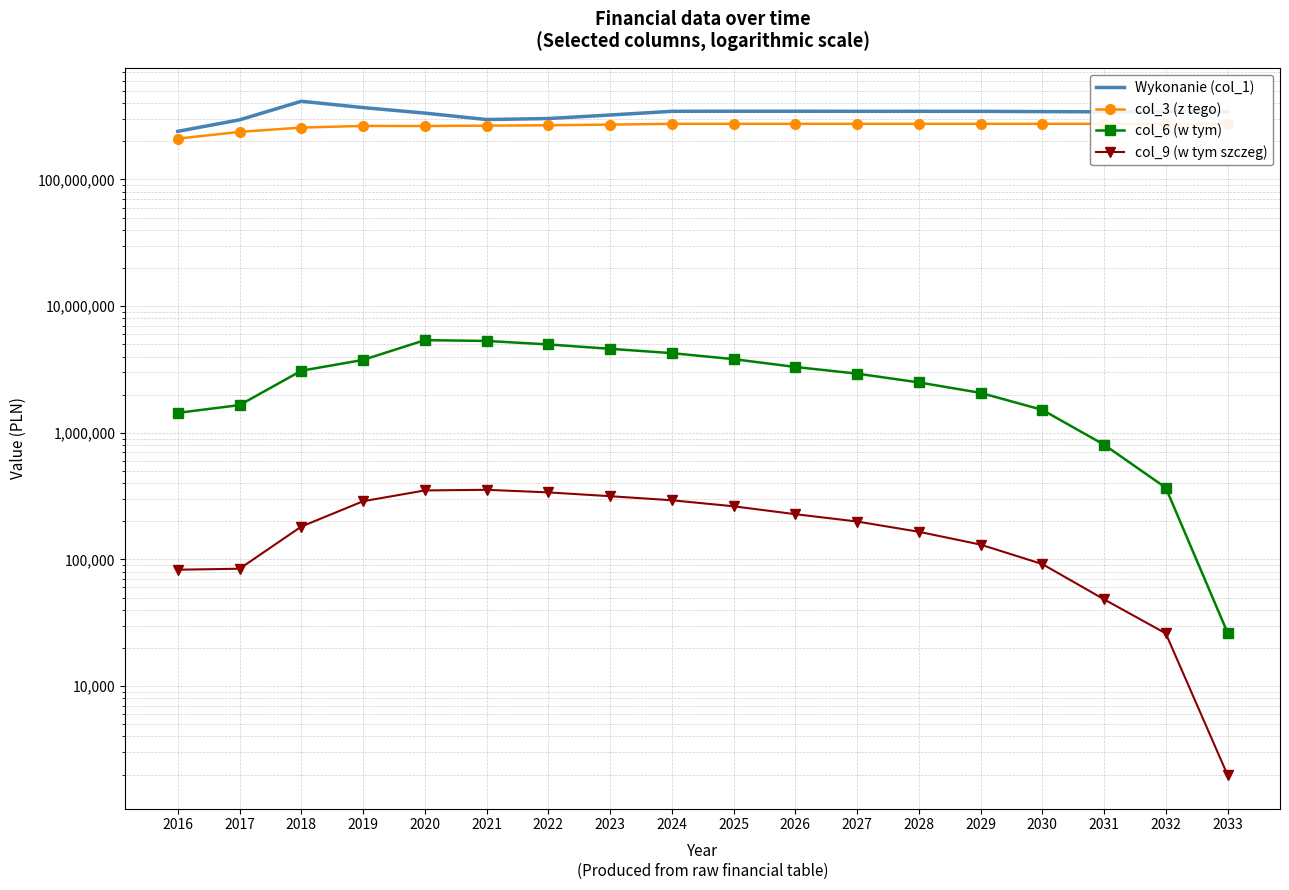

Reading left to right, extract all data points from this chart.

Wykonanie (col_1): 2016=239961295.3	2017=295683682.7	2018=414524826.6	2019=369544767.9	2020=334308767.0	2021=297338561.9	2022=302797162.6	2023=322945906.8	2024=345296618.5	2025=345896618.5	2026=345796618.5	2027=345296618.5	2028=345396618.5	2029=345096618.5	2030=343496618.5	2031=342147145.5	2032=342187375.3	2033=342908904.6
col_3 (z tego): 2016=210066959.5	2017=237630438.5	2018=256888616.5	2019=264856799.5	2020=264249177.7	2021=266061454.6	2022=268009913.3	2023=271226032.3	2024=275023196.7	2025=275023196.7	2026=275023196.7	2027=275023196.7	2028=275023196.7	2029=275023196.7	2030=275023196.7	2031=275023196.7	2032=275023196.7	2033=275023196.7
col_6 (w tym): 2016=1435546.2	2017=1653583.7	2018=3088188.4	2019=3759922.2	2020=5386064.6	2021=5309324.0	2022=4981396.0	2023=4601833.7	2024=4252844.3	2025=3813431.4	2026=3307695.8	2027=2930121.2	2028=2497560.9	2029=2064903.1	2030=1516176.3	2031=805471.4	2032=368135.6	2033=26395.5
col_9 (w tym szczeg): 2016=82887.6	2017=84373.9	2018=181574.7	2019=287787.2	2020=350269.8	2021=354387.3	2022=338098.9	2023=315537.4	2024=292996.6	2025=262596.8	2026=227497.9	2027=199103.8	2028=165239.0	2029=130874.7	2030=91871.6	2031=48392.9	2032=26036.3	2033=1987.6